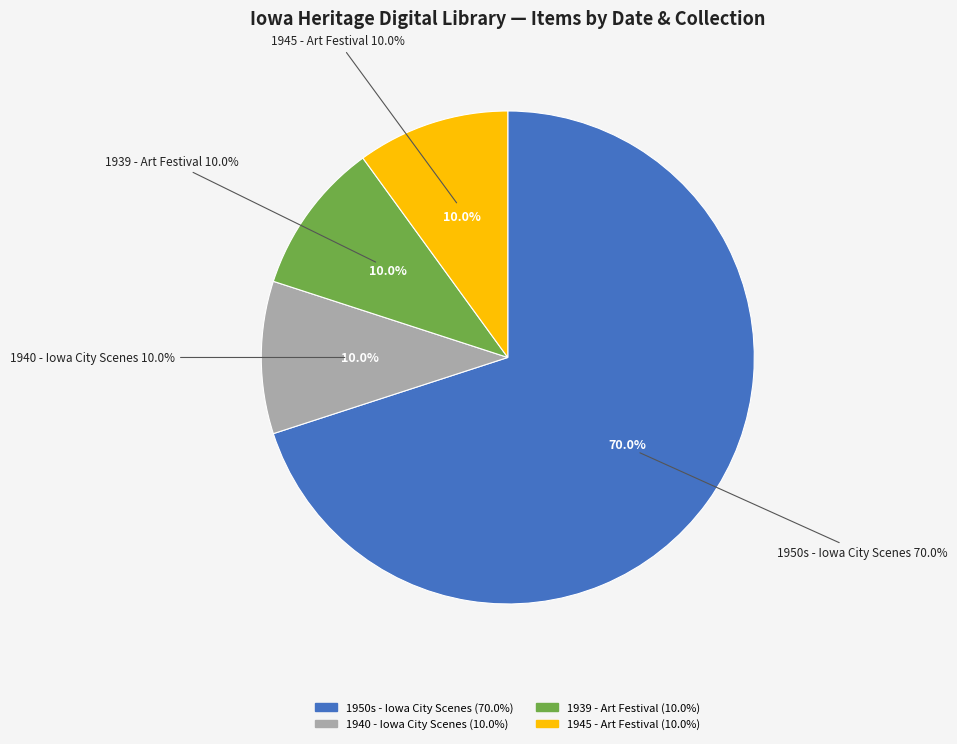

Is the sum of Photographs and Iowa City Town and Campus Scenes greater than half?

Yes